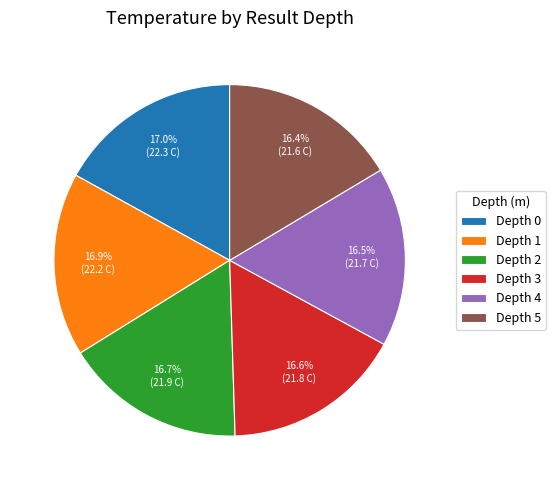

Approximately how many times larger is the value at Depth 5 compared to Depth 0?

1.0